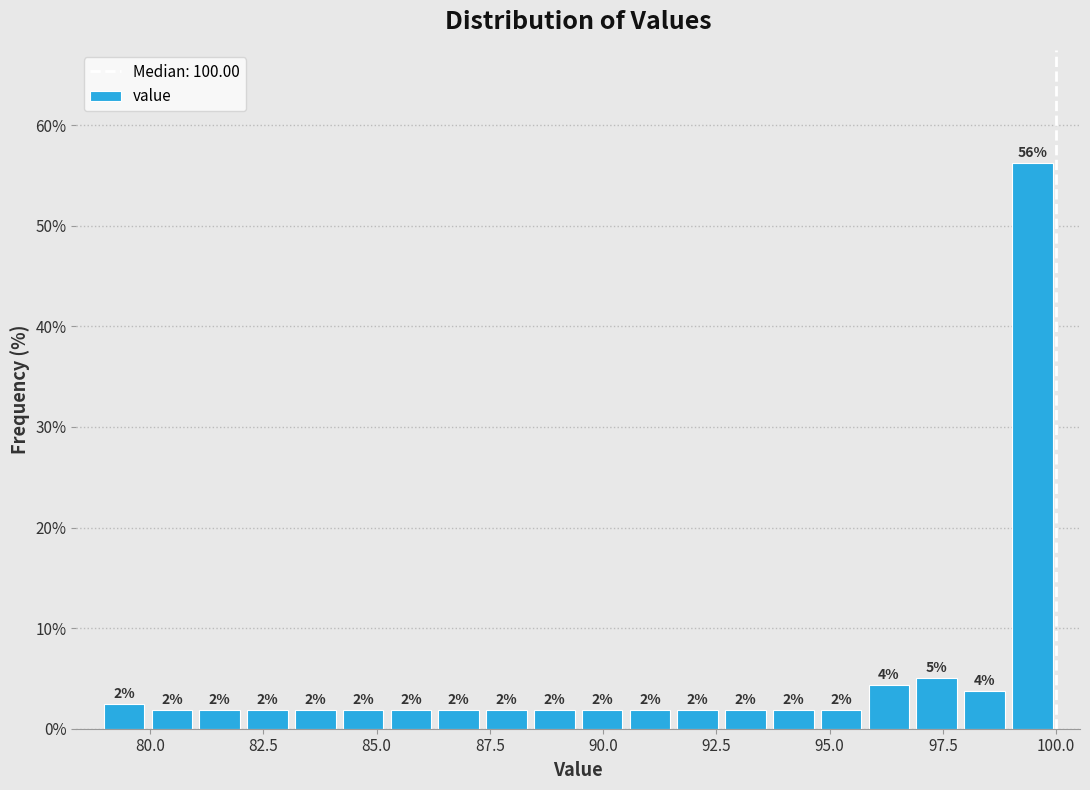

Read against the x-axis, roughly where is the centre of the tallest bar?

99.5